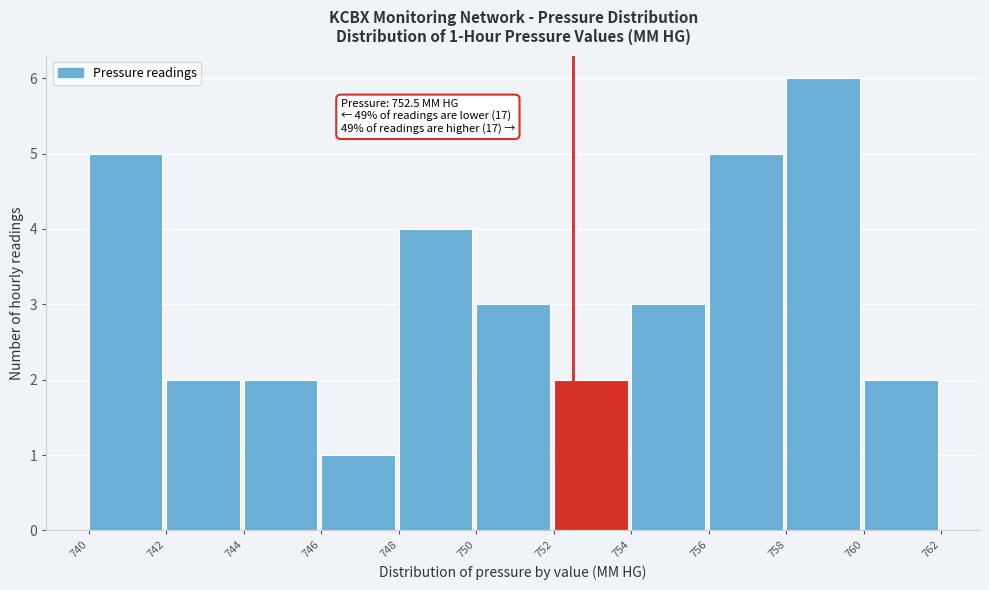

Over which range of the x-axis is the bar tallest?

758 to 760